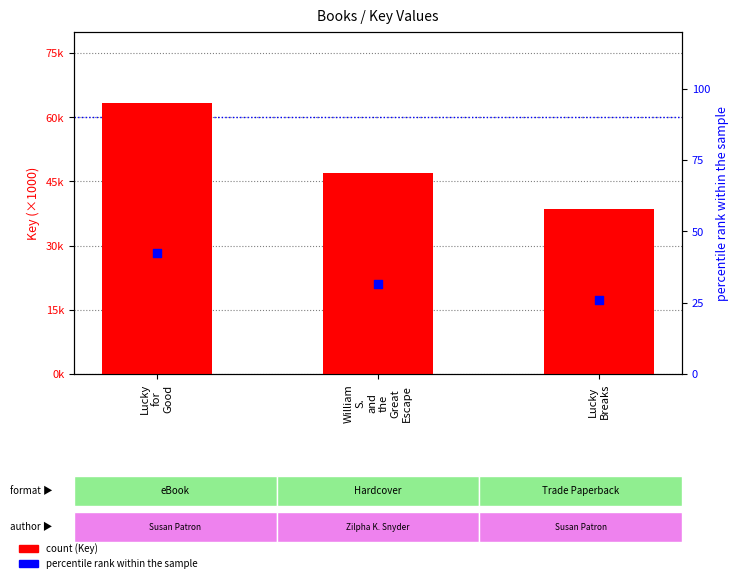

Which series contains the highest Y value?

Key (×1000)